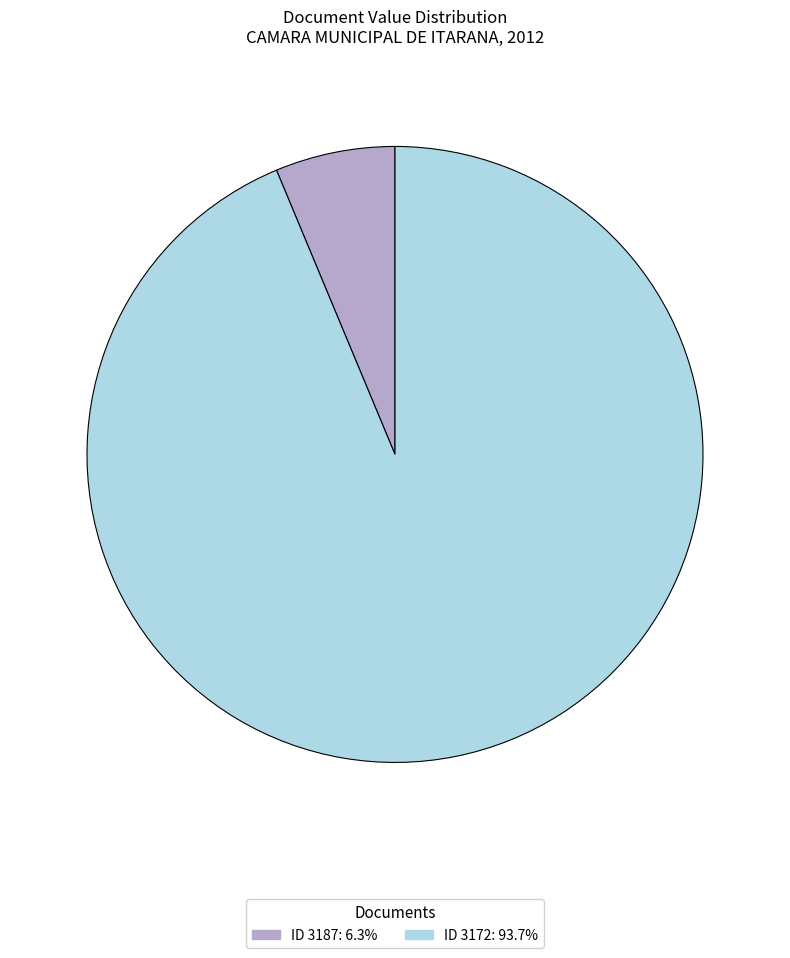

Combined, do ID 3187: 6.3% and ID 3172: 93.7% account for over 50%?

Yes